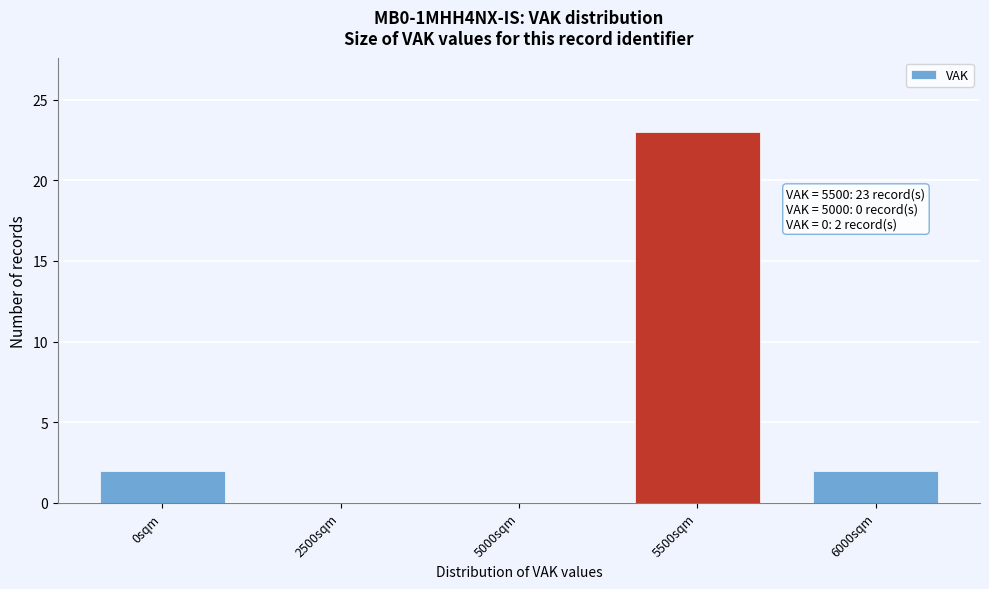

Reading left to right, list all the values displayed in this chart.

0sqm=2	2500sqm=0	5000sqm=0	5500sqm=23	6000sqm=2